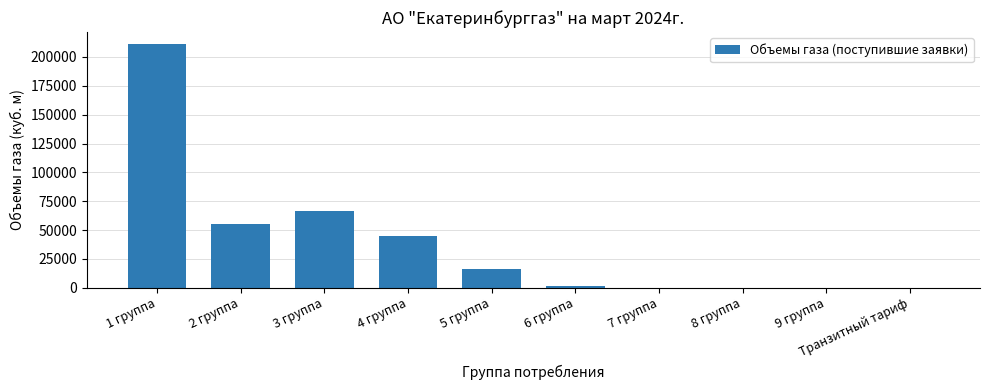

What is the greatest value displayed?

211000.0